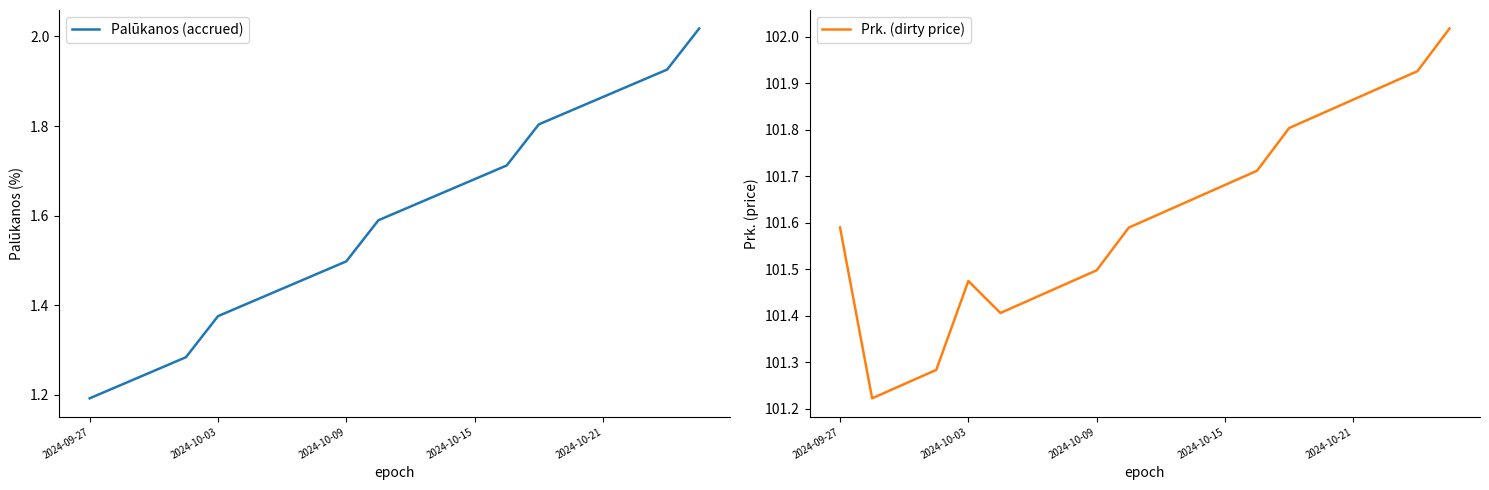

What is the value of the Prk. (dirty price) point at the 10th from the left?

101.6